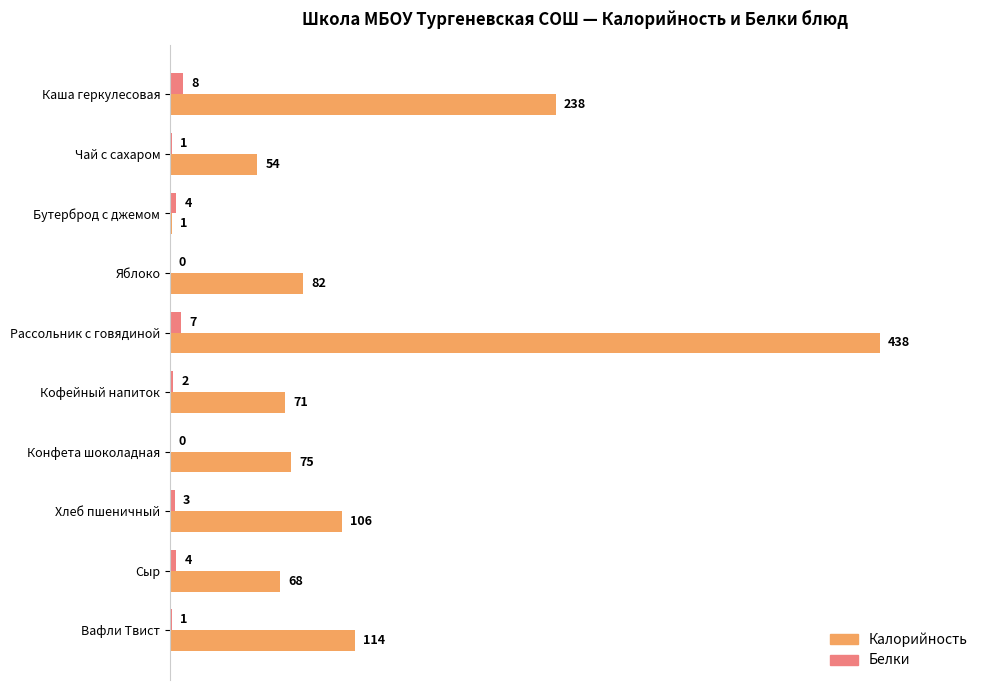

Where is Калорийность nearest to the value 219?

Каша геркулесовая